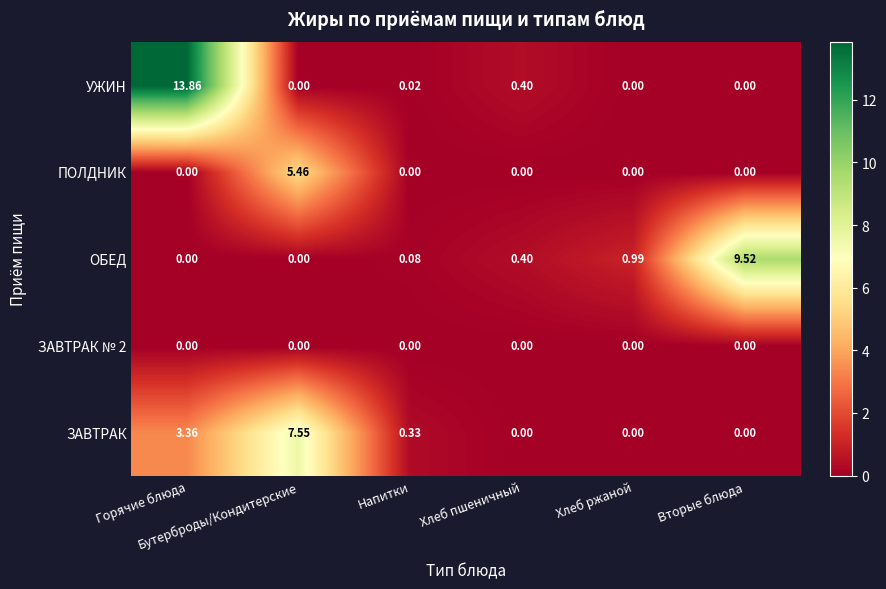

Which series has the largest total across all categories?

УЖИН